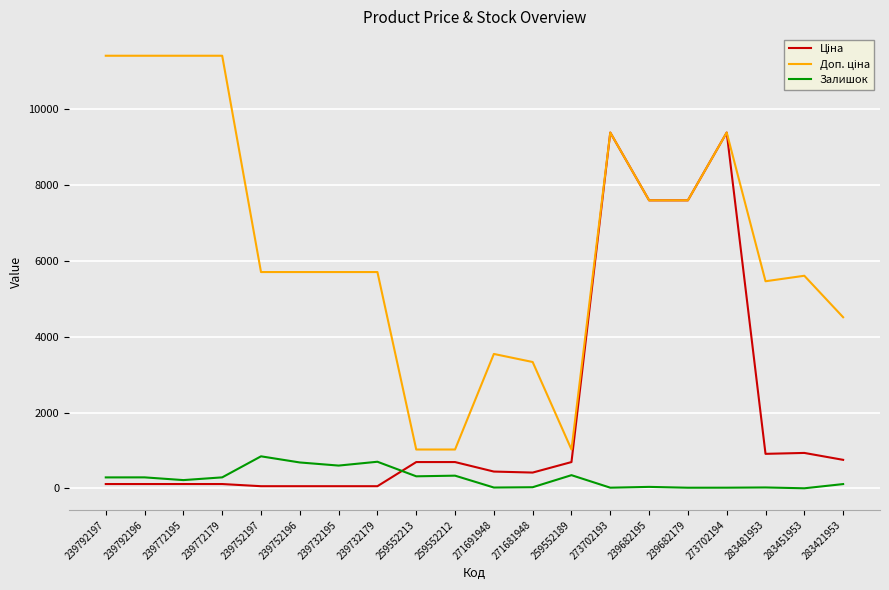

What is the greatest value displayed?

11410.0